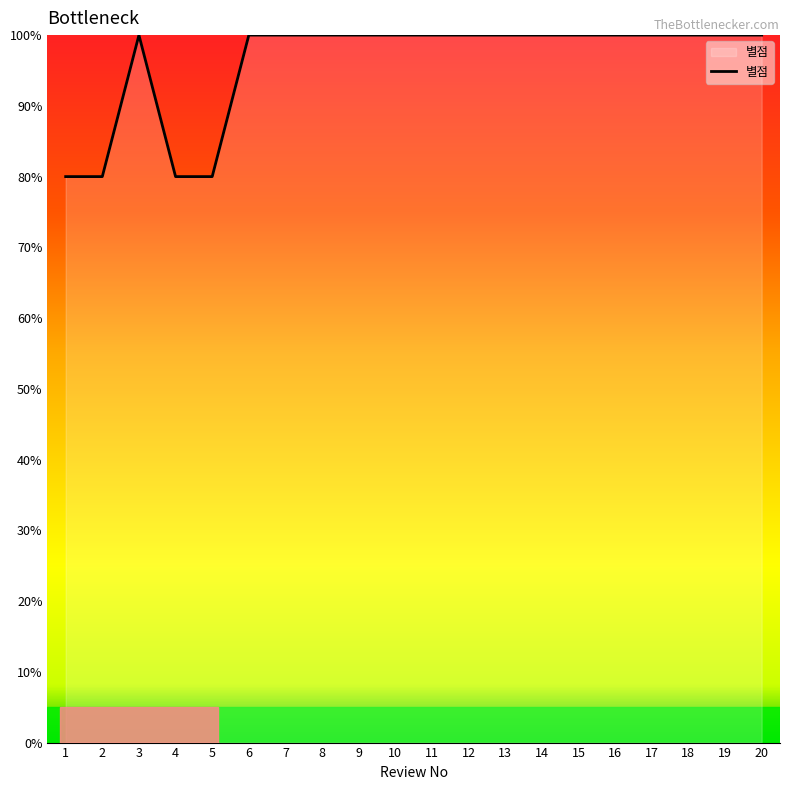

What is the greatest value displayed?

100